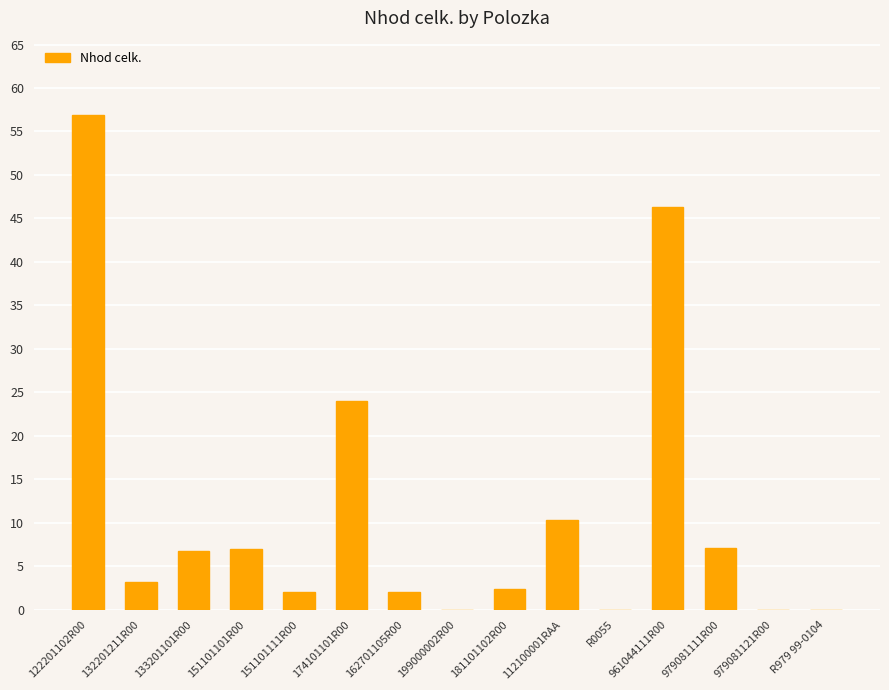

Count the number of values greater than 3.

8